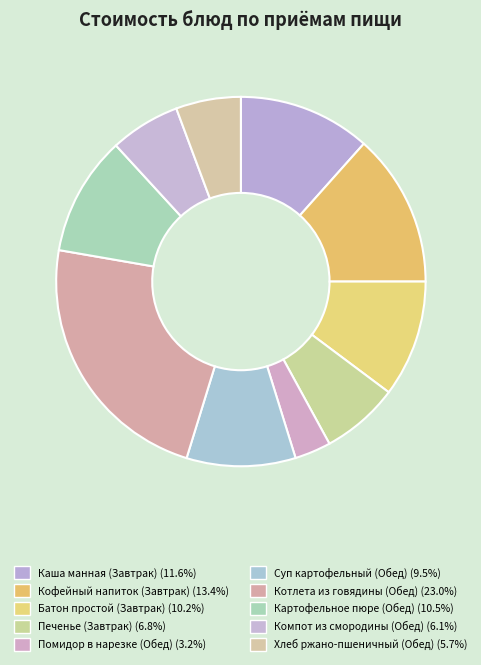

Is there a majority slice in this chart?

No